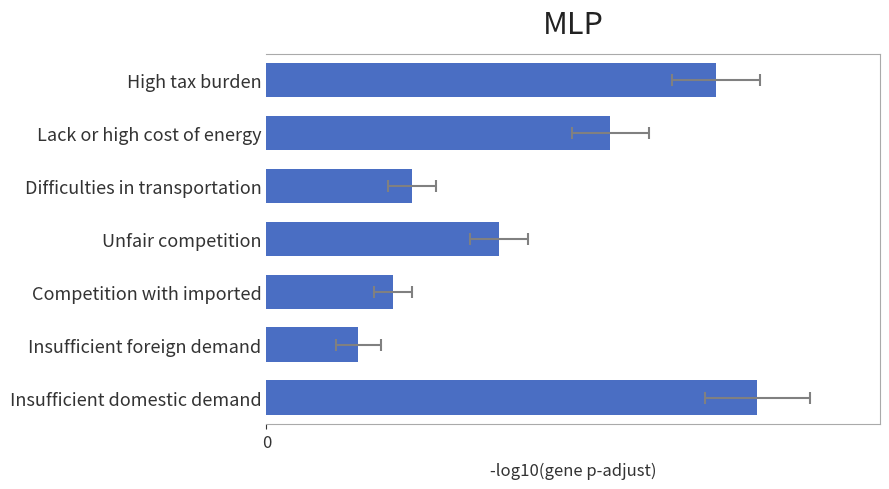

How many bars are there in total?

7